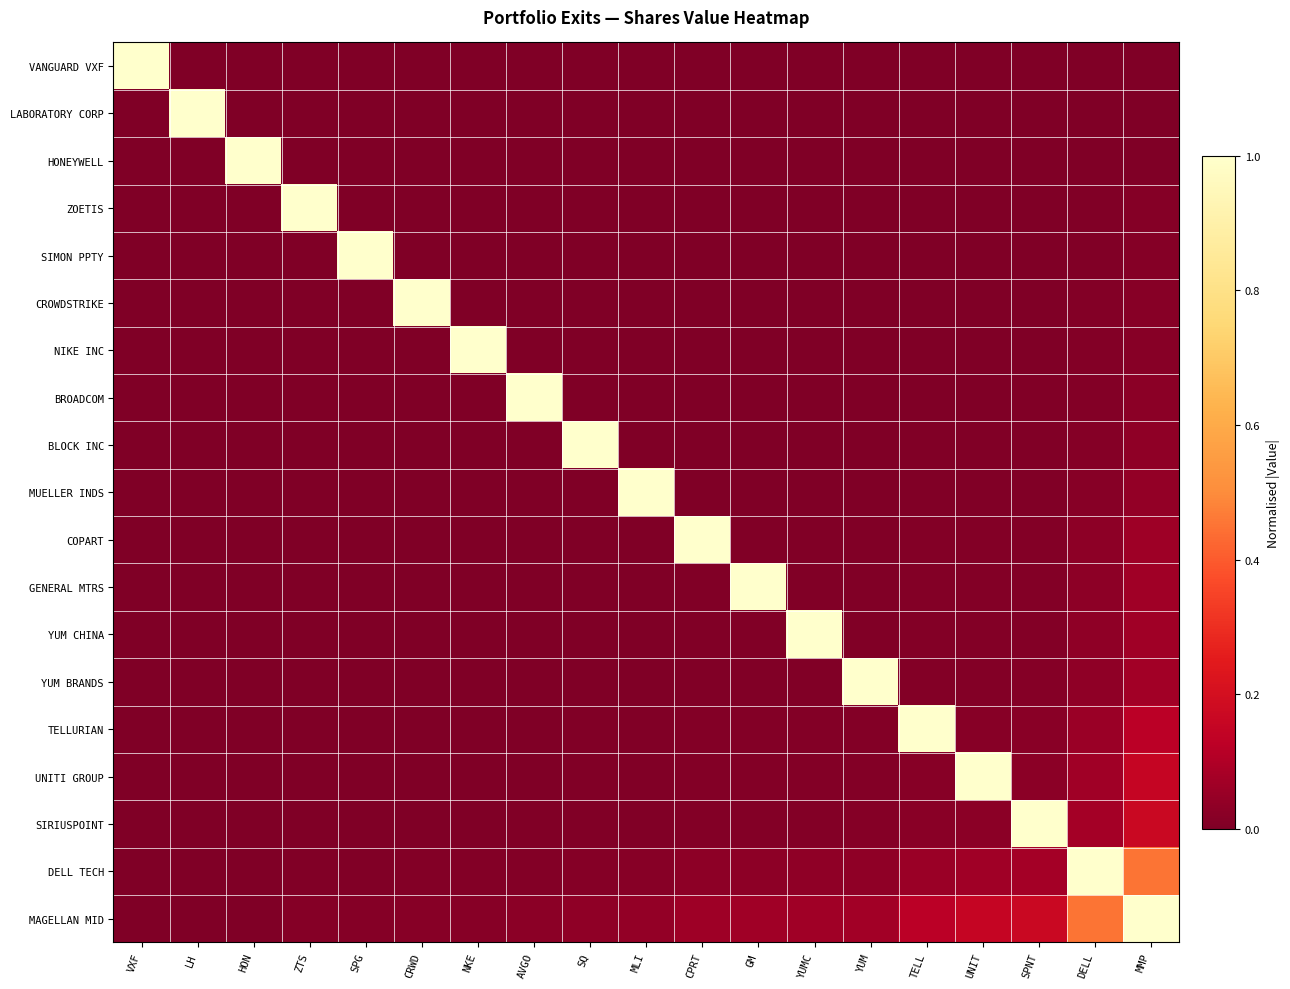

Reading left to right, transcribe all the data shown in this chart.

VANGUARD VXF: VXF=1.0	LH=0.0	HON=0.0	ZTS=0.0	SPG=0.0	CRWD=0.0	NKE=0.0	AVGO=0.0	SQ=0.0	MLI=0.0	CPRT=0.0	GM=0.0	YUMC=0.0	YUM=0.0	TELL=0.0	UNIT=0.0	SPNT=0.0	DELL=0.0	MMP=0.0
LABORATORY CORP: VXF=0.0	LH=1.0	HON=0.0	ZTS=0.0	SPG=0.0	CRWD=0.0	NKE=0.0	AVGO=0.0	SQ=0.0	MLI=0.0	CPRT=0.0	GM=0.0	YUMC=0.0	YUM=0.0	TELL=0.0	UNIT=0.0	SPNT=0.0	DELL=0.0	MMP=0.0
HONEYWELL: VXF=0.0	LH=0.0	HON=1.0	ZTS=0.0	SPG=0.0	CRWD=0.0	NKE=0.0	AVGO=0.0	SQ=0.0	MLI=0.0	CPRT=0.0	GM=0.0	YUMC=0.0	YUM=0.0	TELL=0.0	UNIT=0.0	SPNT=0.0	DELL=0.0	MMP=0.0
ZOETIS: VXF=0.0	LH=0.0	HON=0.0	ZTS=1.0	SPG=0.0	CRWD=0.0	NKE=0.0	AVGO=0.0	SQ=0.0	MLI=0.0	CPRT=0.0	GM=0.0	YUMC=0.0	YUM=0.0	TELL=0.0	UNIT=0.0	SPNT=0.0	DELL=0.0	MMP=0.0
SIMON PPTY: VXF=0.0	LH=0.0	HON=0.0	ZTS=0.0	SPG=1.0	CRWD=0.0	NKE=0.0	AVGO=0.0	SQ=0.0	MLI=0.0	CPRT=0.0	GM=0.0	YUMC=0.0	YUM=0.0	TELL=0.0	UNIT=0.0	SPNT=0.0	DELL=0.0	MMP=0.0
CROWDSTRIKE: VXF=0.0	LH=0.0	HON=0.0	ZTS=0.0	SPG=0.0	CRWD=1.0	NKE=0.0	AVGO=0.0	SQ=0.0	MLI=0.0	CPRT=0.0	GM=0.0	YUMC=0.0	YUM=0.0	TELL=0.0	UNIT=0.0	SPNT=0.0	DELL=0.0	MMP=0.0
NIKE INC: VXF=0.0	LH=0.0	HON=0.0	ZTS=0.0	SPG=0.0	CRWD=0.0	NKE=1.0	AVGO=0.0	SQ=0.0	MLI=0.0	CPRT=0.0	GM=0.0	YUMC=0.0	YUM=0.0	TELL=0.0	UNIT=0.0	SPNT=0.0	DELL=0.0	MMP=0.0
BROADCOM: VXF=0.0	LH=0.0	HON=0.0	ZTS=0.0	SPG=0.0	CRWD=0.0	NKE=0.0	AVGO=1.0	SQ=0.0	MLI=0.0	CPRT=0.0	GM=0.0	YUMC=0.0	YUM=0.0	TELL=0.0	UNIT=0.0	SPNT=0.0	DELL=0.0	MMP=0.0
BLOCK INC: VXF=0.0	LH=0.0	HON=0.0	ZTS=0.0	SPG=0.0	CRWD=0.0	NKE=0.0	AVGO=0.0	SQ=1.0	MLI=0.0	CPRT=0.0	GM=0.0	YUMC=0.0	YUM=0.0	TELL=0.0	UNIT=0.0	SPNT=0.0	DELL=0.0	MMP=0.0
MUELLER INDS: VXF=0.0	LH=0.0	HON=0.0	ZTS=0.0	SPG=0.0	CRWD=0.0	NKE=0.0	AVGO=0.0	SQ=0.0	MLI=1.0	CPRT=0.0	GM=0.0	YUMC=0.0	YUM=0.0	TELL=0.0	UNIT=0.0	SPNT=0.0	DELL=0.0	MMP=0.0
COPART: VXF=0.0	LH=0.0	HON=0.0	ZTS=0.0	SPG=0.0	CRWD=0.0	NKE=0.0	AVGO=0.0	SQ=0.0	MLI=0.0	CPRT=1.0	GM=0.0	YUMC=0.0	YUM=0.0	TELL=0.0	UNIT=0.0	SPNT=0.0	DELL=0.0	MMP=0.1
GENERAL MTRS: VXF=0.0	LH=0.0	HON=0.0	ZTS=0.0	SPG=0.0	CRWD=0.0	NKE=0.0	AVGO=0.0	SQ=0.0	MLI=0.0	CPRT=0.0	GM=1.0	YUMC=0.0	YUM=0.0	TELL=0.0	UNIT=0.0	SPNT=0.0	DELL=0.0	MMP=0.1
YUM CHINA: VXF=0.0	LH=0.0	HON=0.0	ZTS=0.0	SPG=0.0	CRWD=0.0	NKE=0.0	AVGO=0.0	SQ=0.0	MLI=0.0	CPRT=0.0	GM=0.0	YUMC=1.0	YUM=0.0	TELL=0.0	UNIT=0.0	SPNT=0.0	DELL=0.0	MMP=0.1
YUM BRANDS: VXF=0.0	LH=0.0	HON=0.0	ZTS=0.0	SPG=0.0	CRWD=0.0	NKE=0.0	AVGO=0.0	SQ=0.0	MLI=0.0	CPRT=0.0	GM=0.0	YUMC=0.0	YUM=1.0	TELL=0.0	UNIT=0.0	SPNT=0.0	DELL=0.0	MMP=0.1
TELLURIAN: VXF=0.0	LH=0.0	HON=0.0	ZTS=0.0	SPG=0.0	CRWD=0.0	NKE=0.0	AVGO=0.0	SQ=0.0	MLI=0.0	CPRT=0.0	GM=0.0	YUMC=0.0	YUM=0.0	TELL=1.0	UNIT=0.0	SPNT=0.0	DELL=0.1	MMP=0.1
UNITI GROUP: VXF=0.0	LH=0.0	HON=0.0	ZTS=0.0	SPG=0.0	CRWD=0.0	NKE=0.0	AVGO=0.0	SQ=0.0	MLI=0.0	CPRT=0.0	GM=0.0	YUMC=0.0	YUM=0.0	TELL=0.0	UNIT=1.0	SPNT=0.0	DELL=0.1	MMP=0.2
SIRIUSPOINT: VXF=0.0	LH=0.0	HON=0.0	ZTS=0.0	SPG=0.0	CRWD=0.0	NKE=0.0	AVGO=0.0	SQ=0.0	MLI=0.0	CPRT=0.0	GM=0.0	YUMC=0.0	YUM=0.0	TELL=0.0	UNIT=0.0	SPNT=1.0	DELL=0.1	MMP=0.2
DELL TECH: VXF=0.0	LH=0.0	HON=0.0	ZTS=0.0	SPG=0.0	CRWD=0.0	NKE=0.0	AVGO=0.0	SQ=0.0	MLI=0.0	CPRT=0.0	GM=0.0	YUMC=0.0	YUM=0.0	TELL=0.1	UNIT=0.1	SPNT=0.1	DELL=1.0	MMP=0.5
MAGELLAN MID: VXF=0.0	LH=0.0	HON=0.0	ZTS=0.0	SPG=0.0	CRWD=0.0	NKE=0.0	AVGO=0.0	SQ=0.0	MLI=0.0	CPRT=0.1	GM=0.1	YUMC=0.1	YUM=0.1	TELL=0.1	UNIT=0.2	SPNT=0.2	DELL=0.5	MMP=1.0